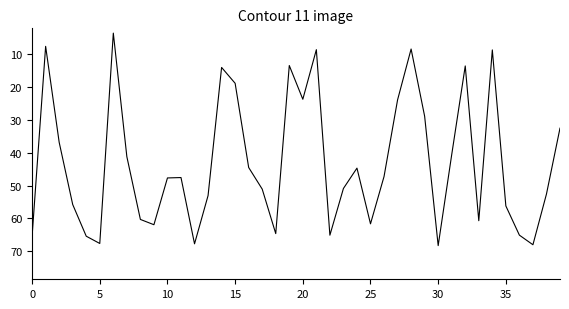

What is the smallest value displayed?

3.6